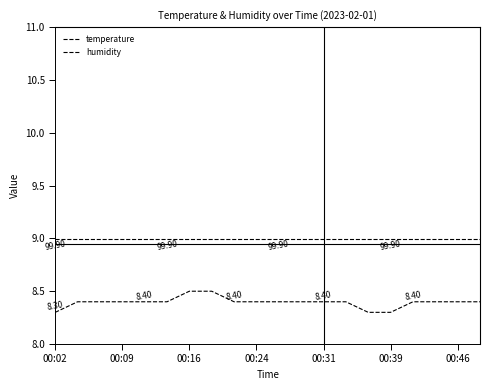

Does the chart have visible grid lines?

No